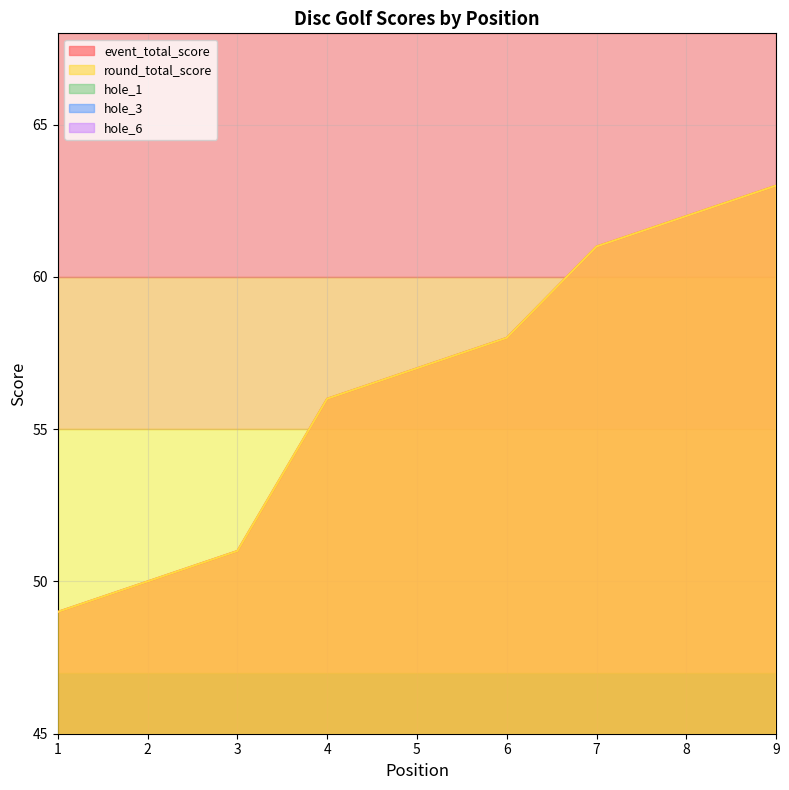

True or false: event_total_score has more than 0 points higher than both neighbors.

False